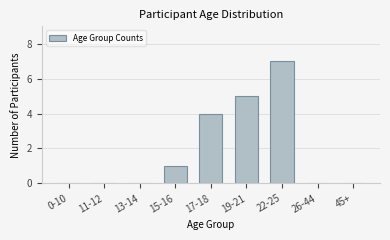

Reading left to right, list all the values displayed in this chart.

0-10=0	11-12=0	13-14=0	15-16=1	17-18=4	19-21=5	22-25=7	26-44=0	45+=0